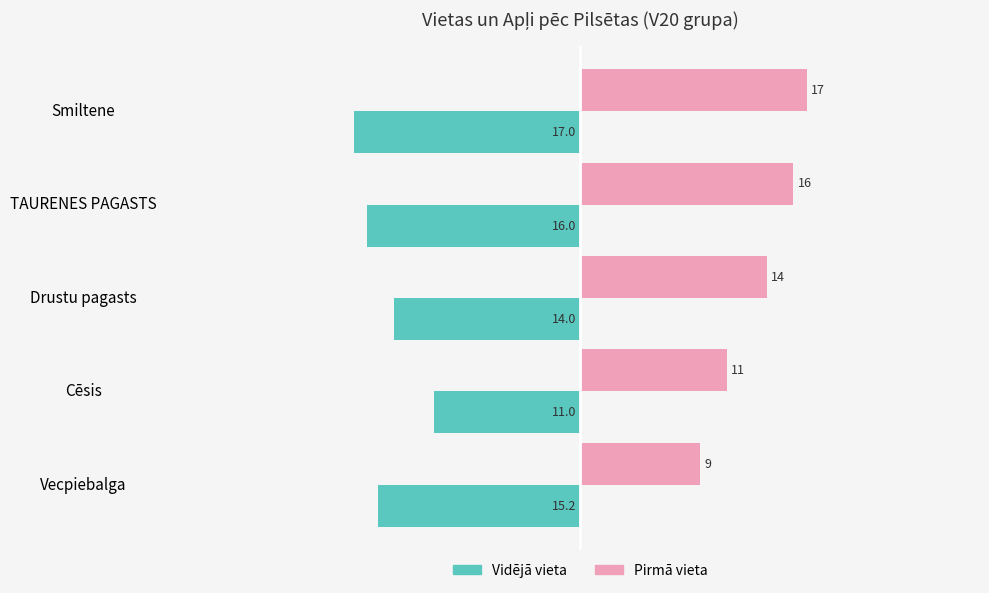

Is the value of Vidējā vieta at Vecpiebalga greater than the value of Pirmā vieta at Smiltene?

No